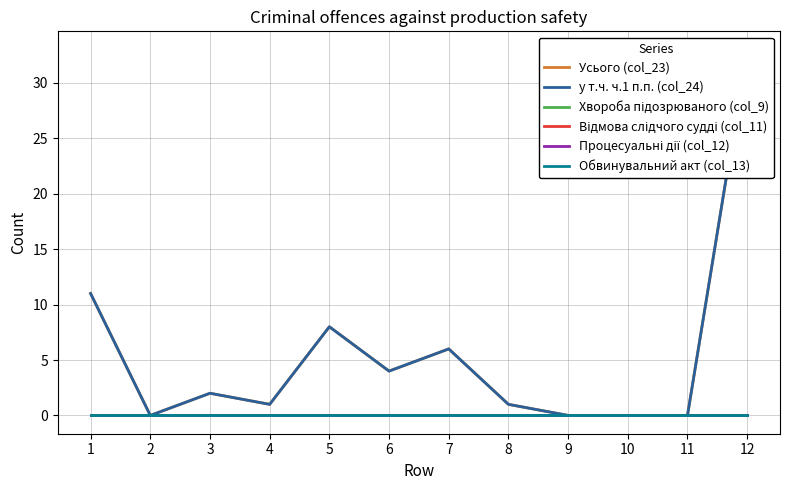

True or false: Процесуальні дії (col_12) and у т.ч. ч.1 п.п. (col_24) cross at least once.

False